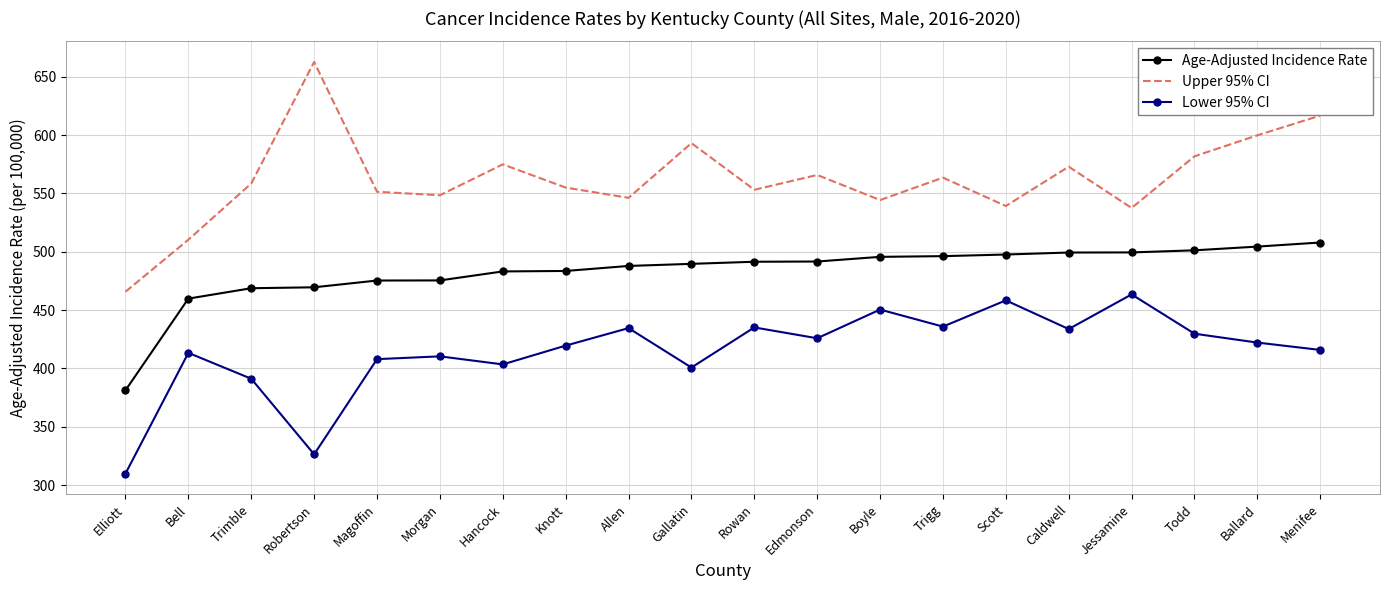

True or false: Age-Adjusted Incidence Rate and Lower 95% CI cross at least once.

False